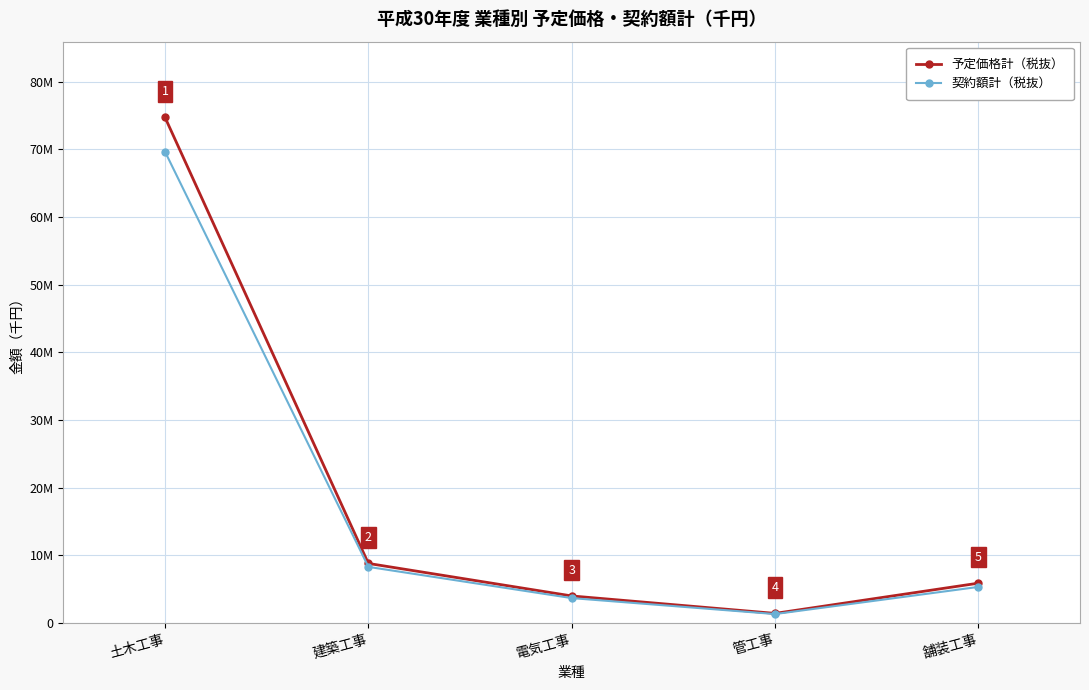

Does the chart have visible grid lines?

Yes